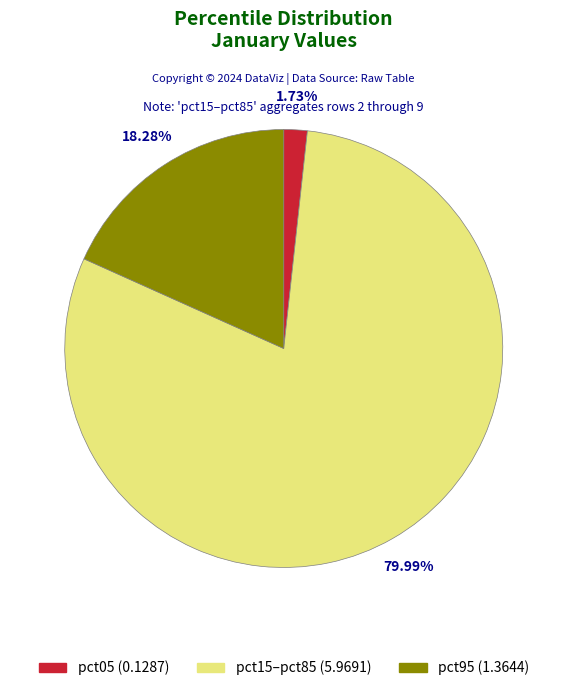

Does any single category account for the majority?

Yes